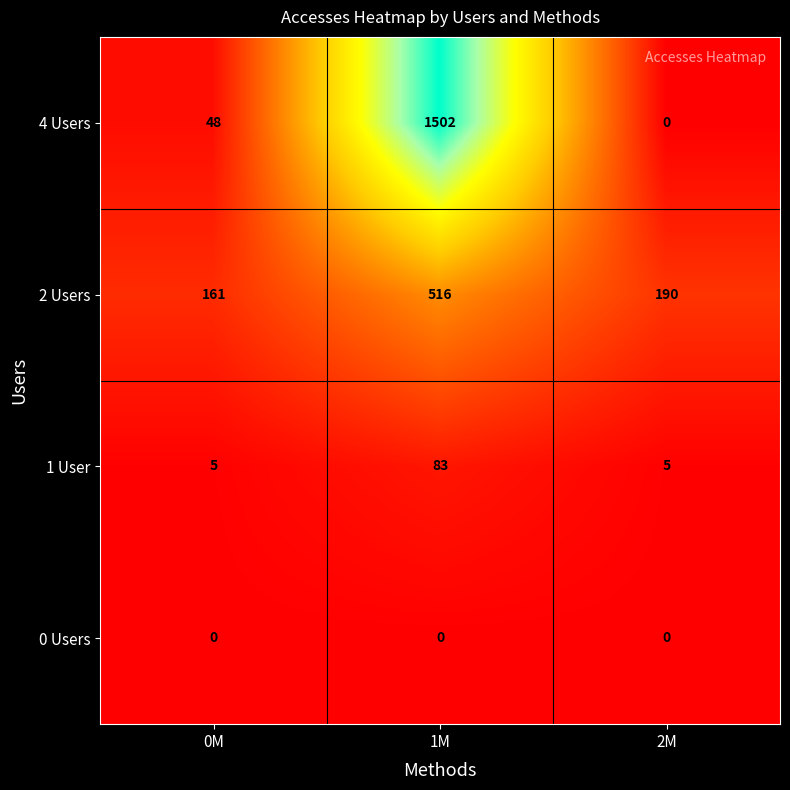

Where is 4 Users nearest to the value 751?

0M